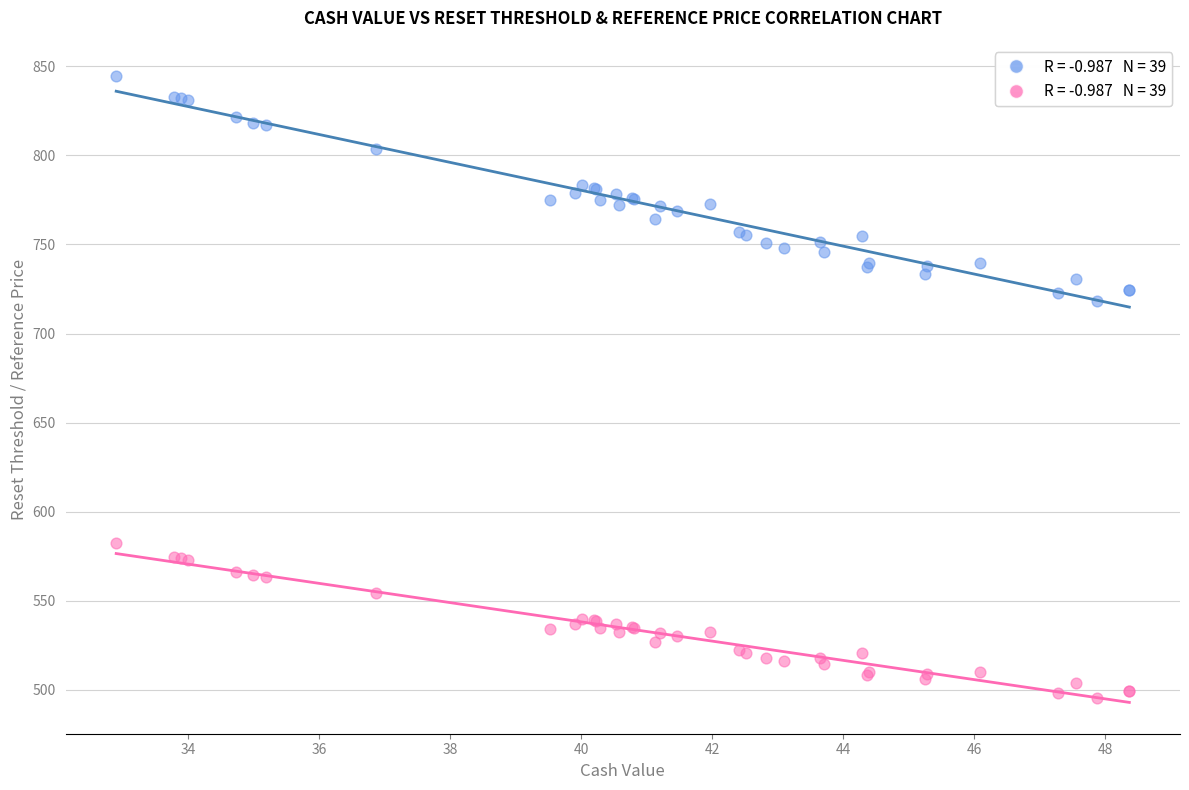

Across all series, what Y value is closest to 669?

718.3